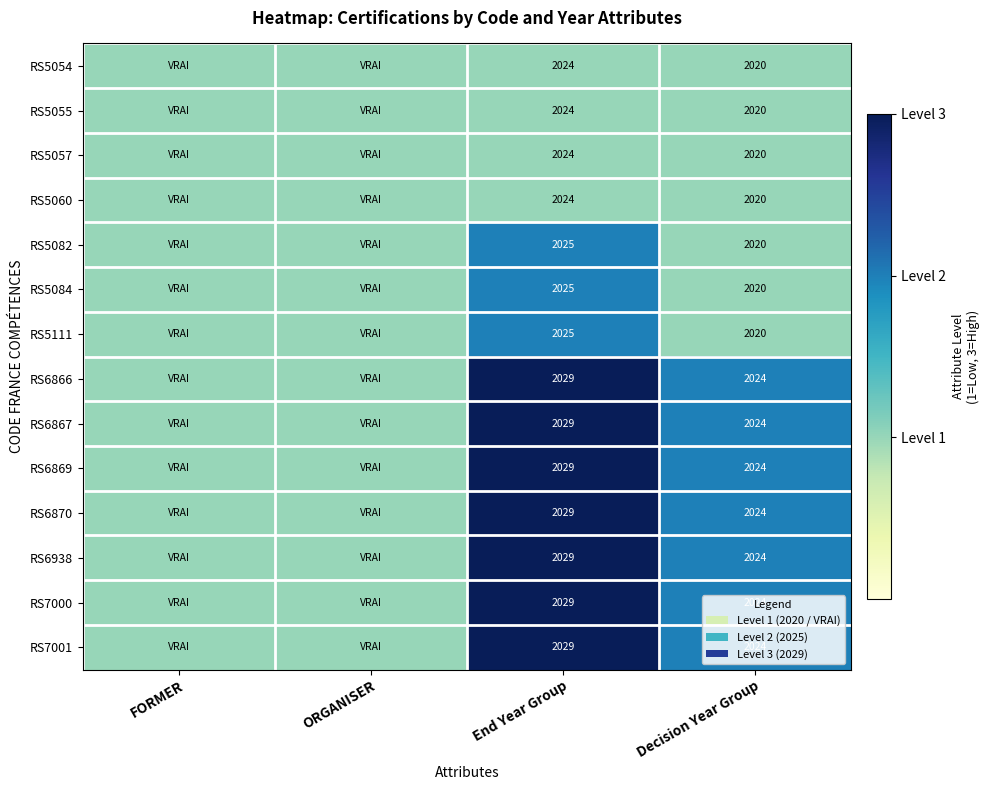

What is the difference between the highest and lowest values at Decision Year Group?

4